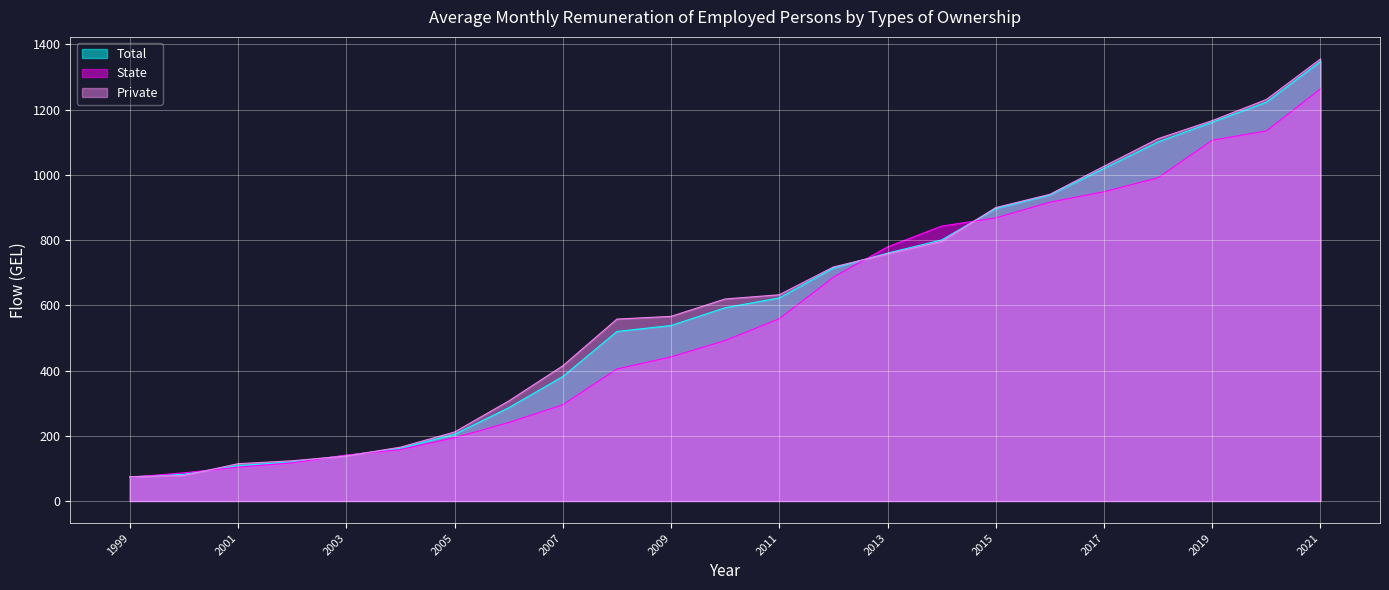

What is the difference between the State values at 2003 and 2013?

638.3